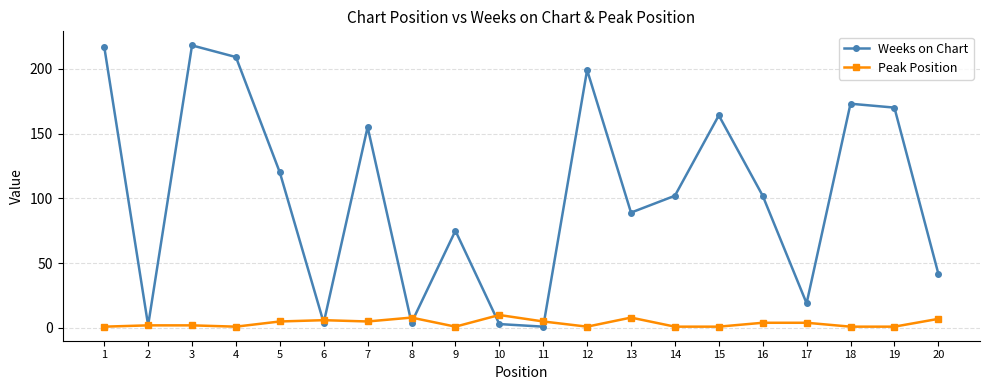

The value of Weeks on Chart at 17 is 19. True or false?

True